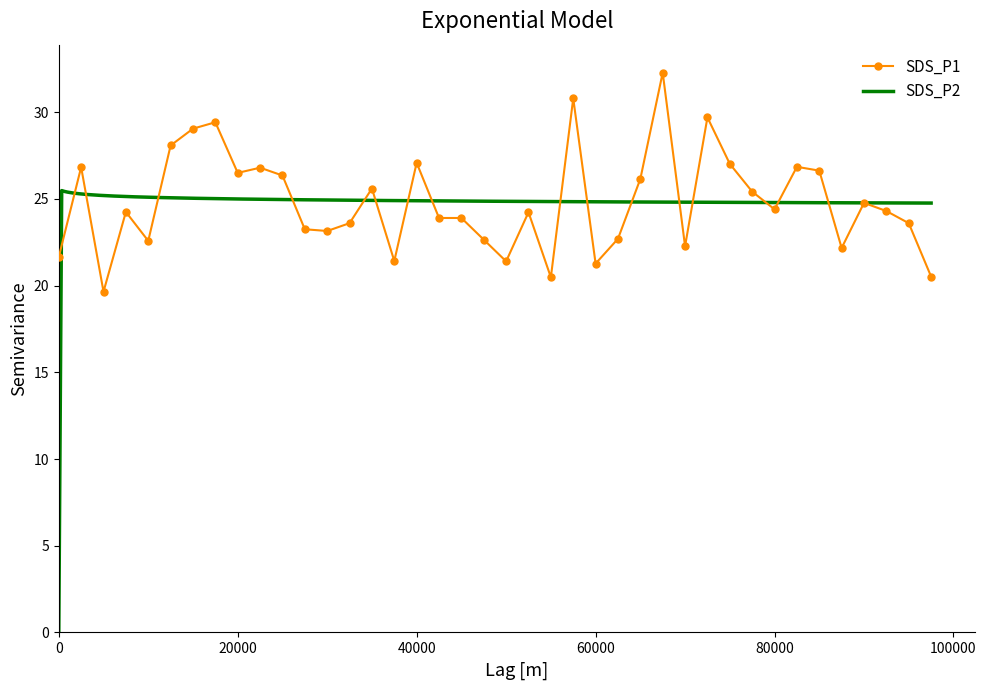

True or false: SDS_P1 has a value of 12.0 at 0.

False